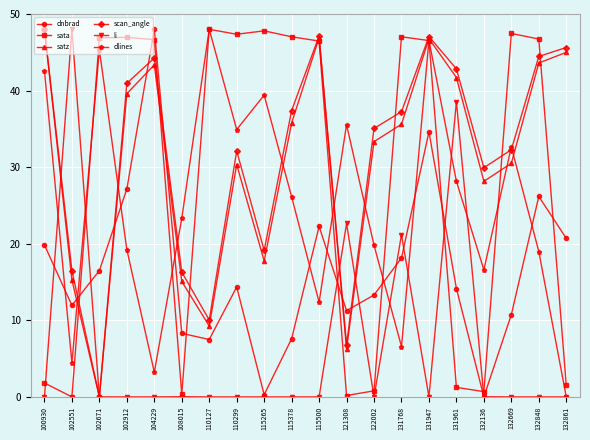

The scan_angle series shows 47.1 at 131947. True or false?

True